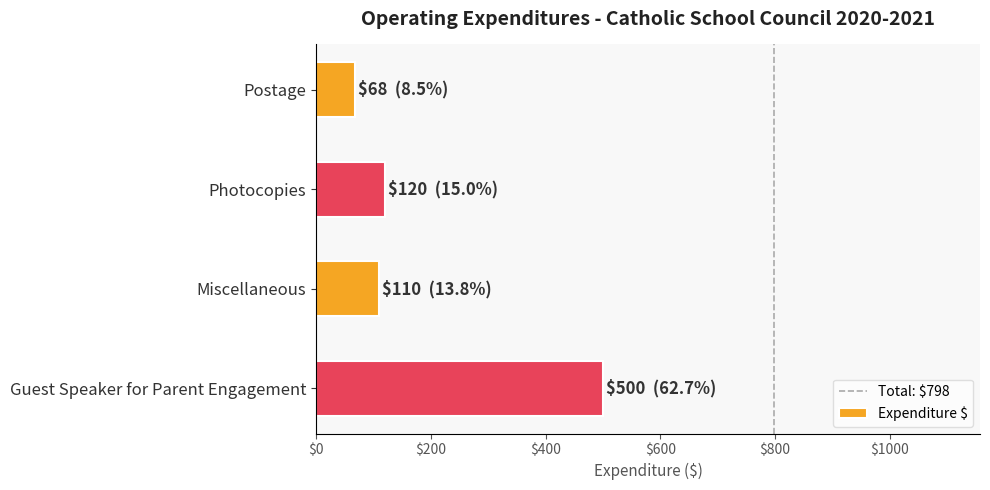

What is the label of the 4th bar from the top?

Guest Speaker for Parent Engagement